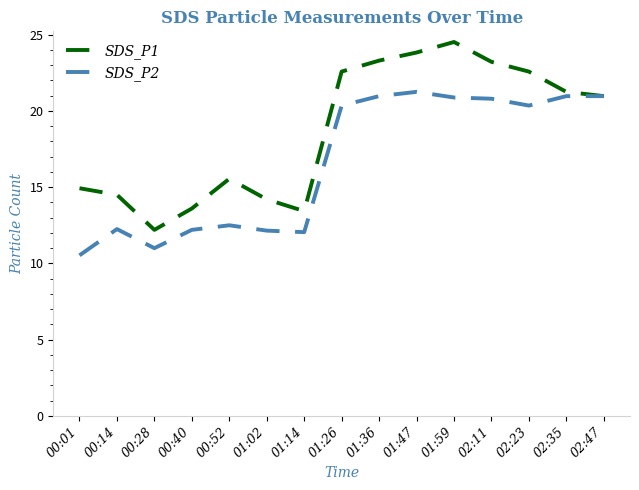

Which series has the largest total across all categories?

SDS_P1